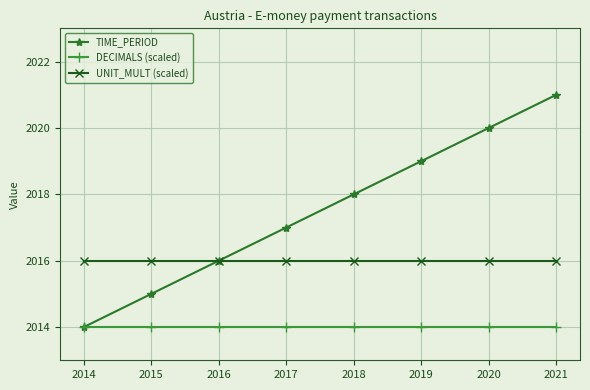

True or false: DECIMALS (scaled) and UNIT_MULT (scaled) intersect in this chart.

False